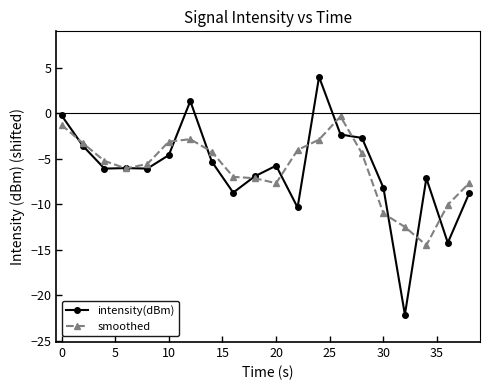

Which series has the widest spread of values?

intensity(dBm)